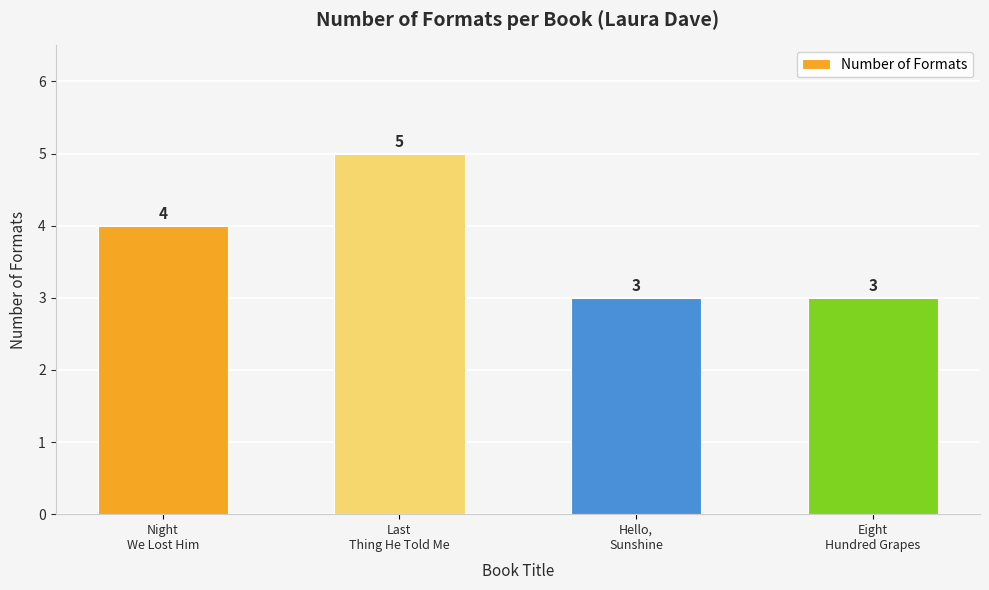

Reading left to right, extract all data points from this chart.

Night
We Lost Him=4	Last
Thing He Told Me=5	Hello,
Sunshine=3	Eight
Hundred Grapes=3